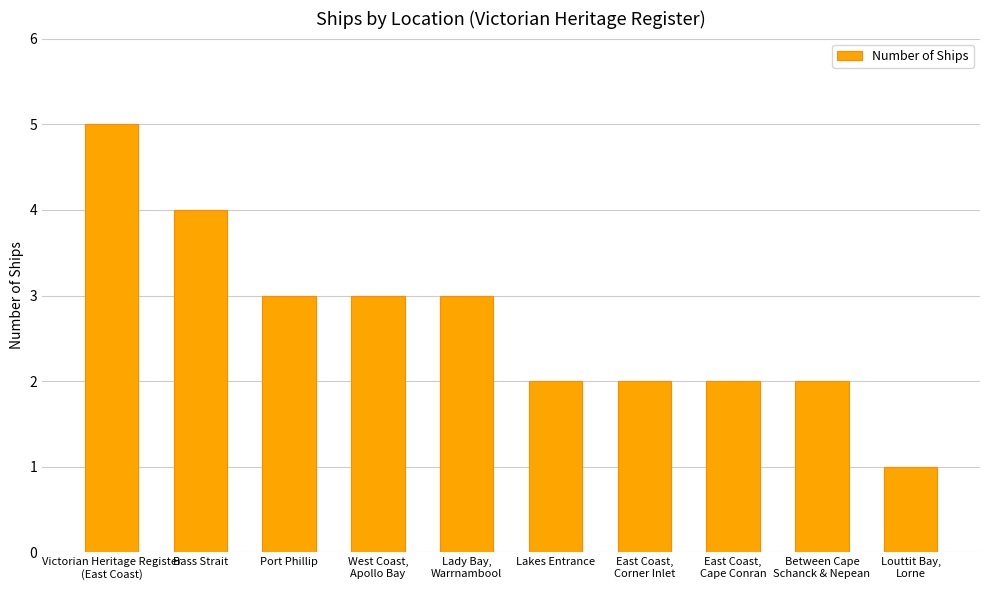

What is the difference between the second highest and second lowest values?

2